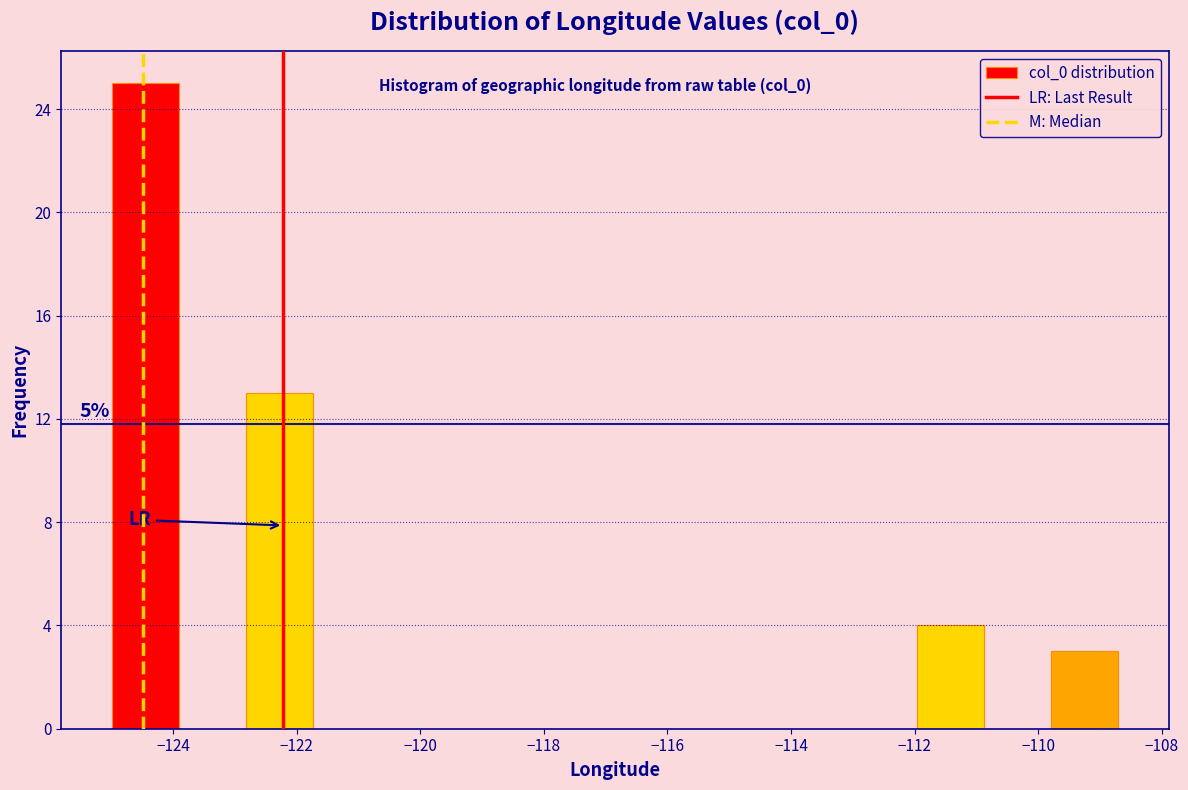

Which range on the x-axis has the tallest bar?

-125.0 to -124.0